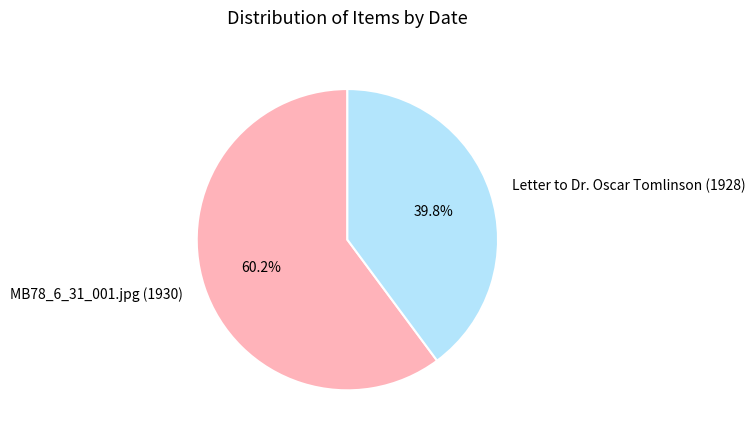

Is it true that MB78_6_31_001.jpg (1930) is 67% of the pie?

False